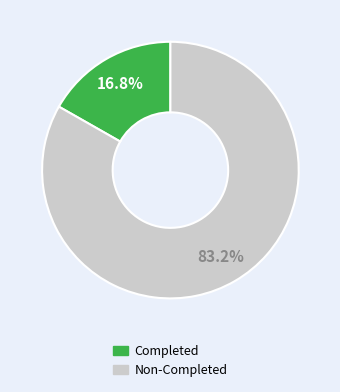

How many slices are in this pie chart?

2